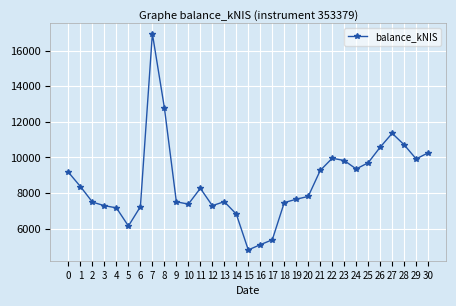

The value at 20 is 7816.3. True or false?

True